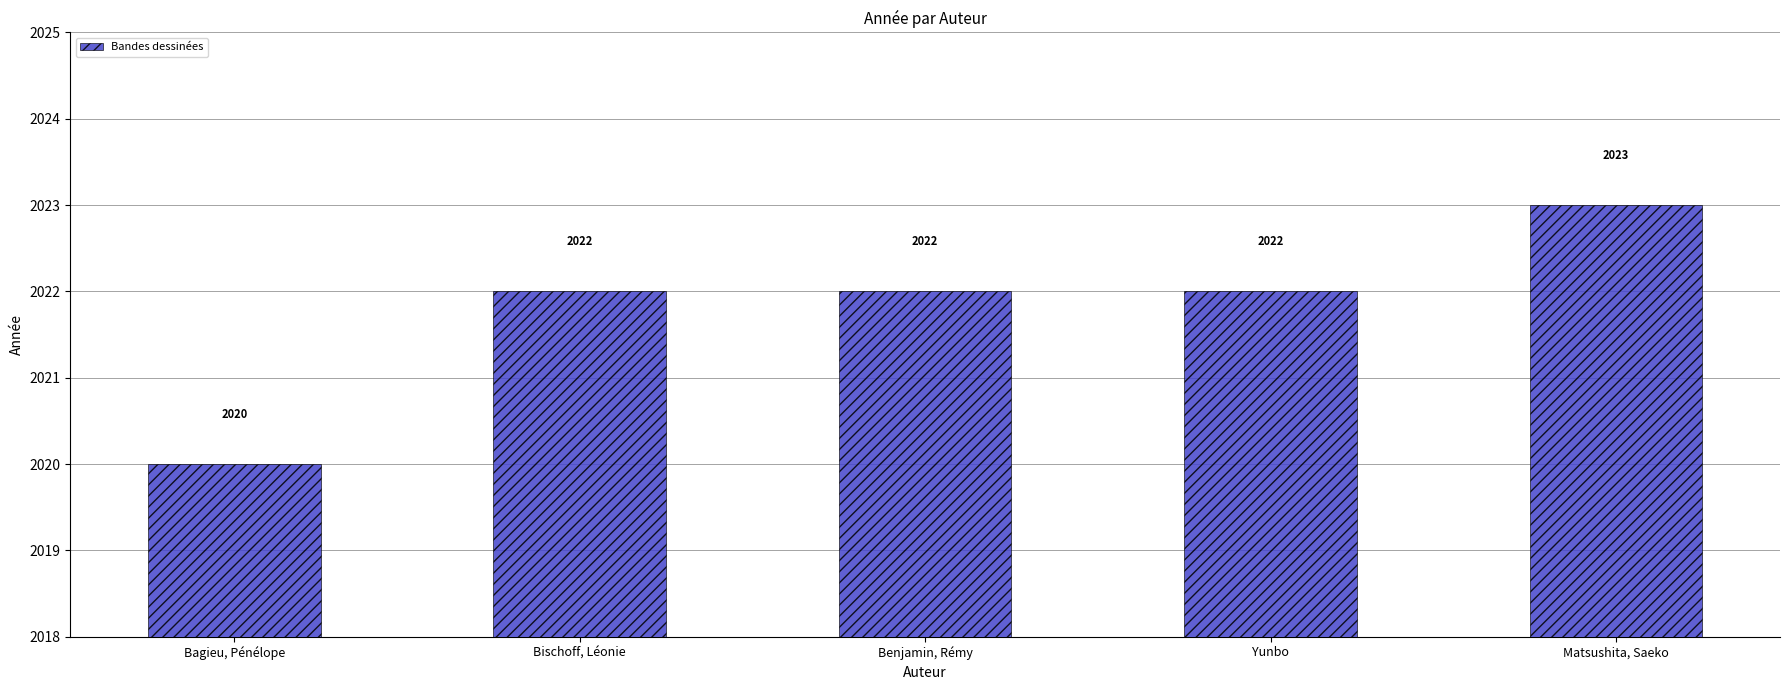

Is it true that the value at Matsushita, Saeko is 2023?

True